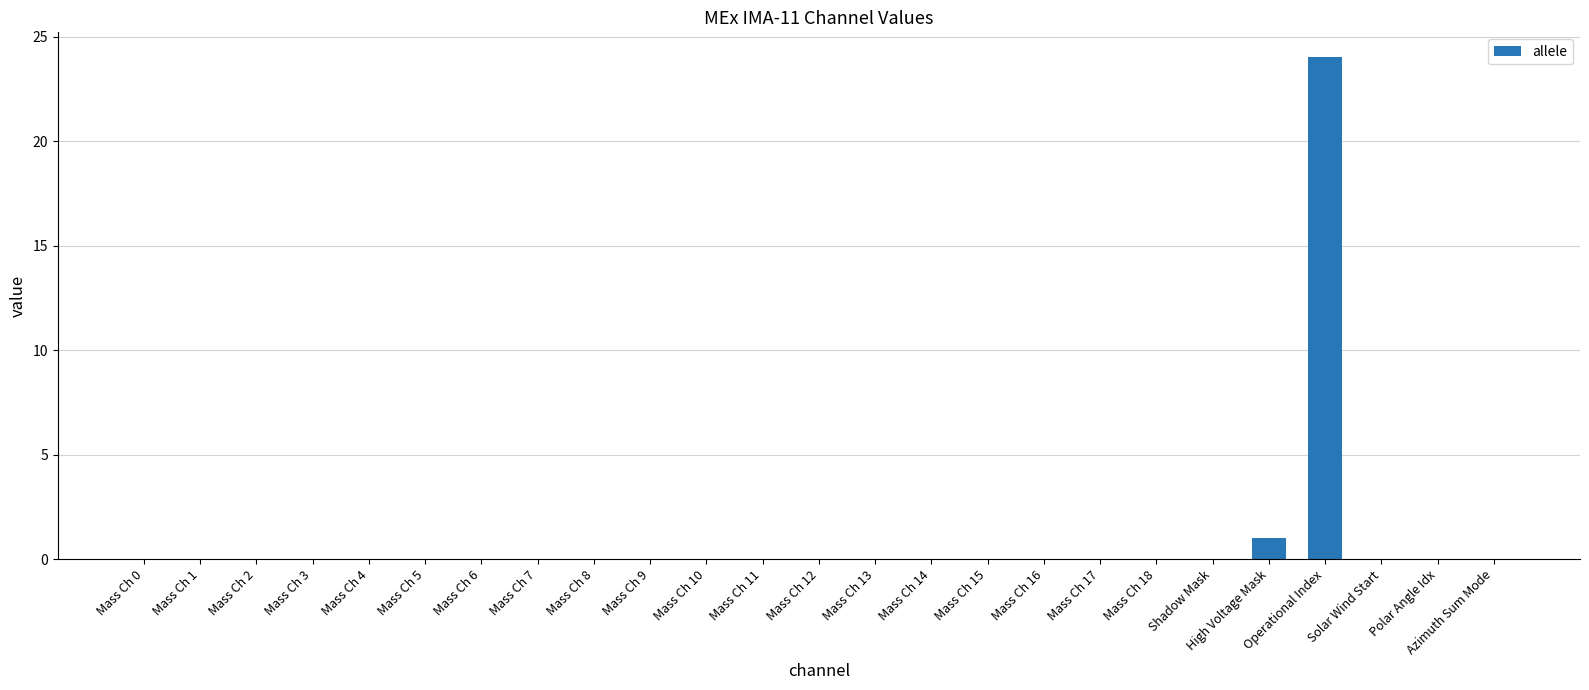

Which label corresponds to the largest value in the chart?

Operational Index